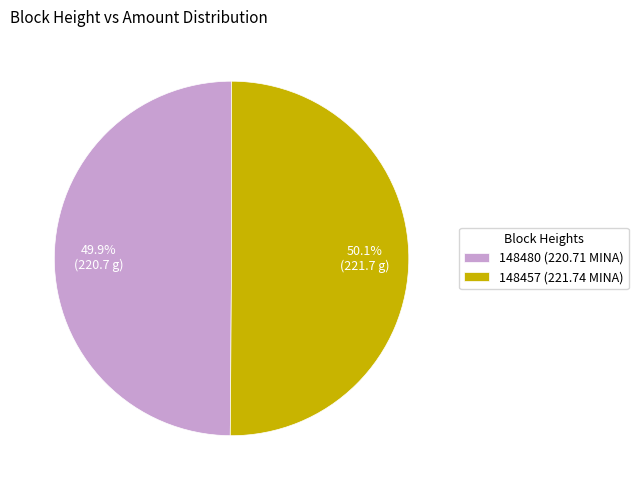

Approximately how many times larger is the value at 148457 (221.74 MINA) compared to 148480 (220.71 MINA)?

1.0